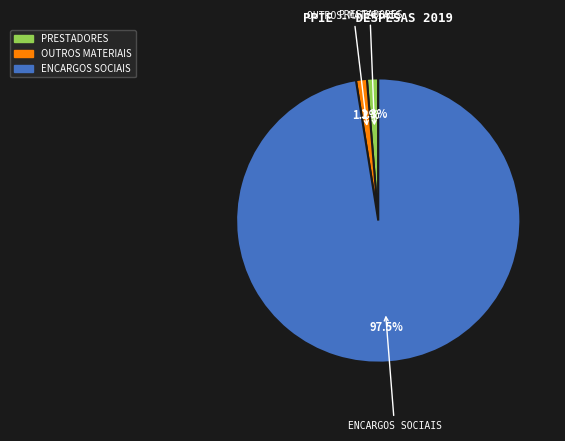

Does any single category account for the majority?

Yes